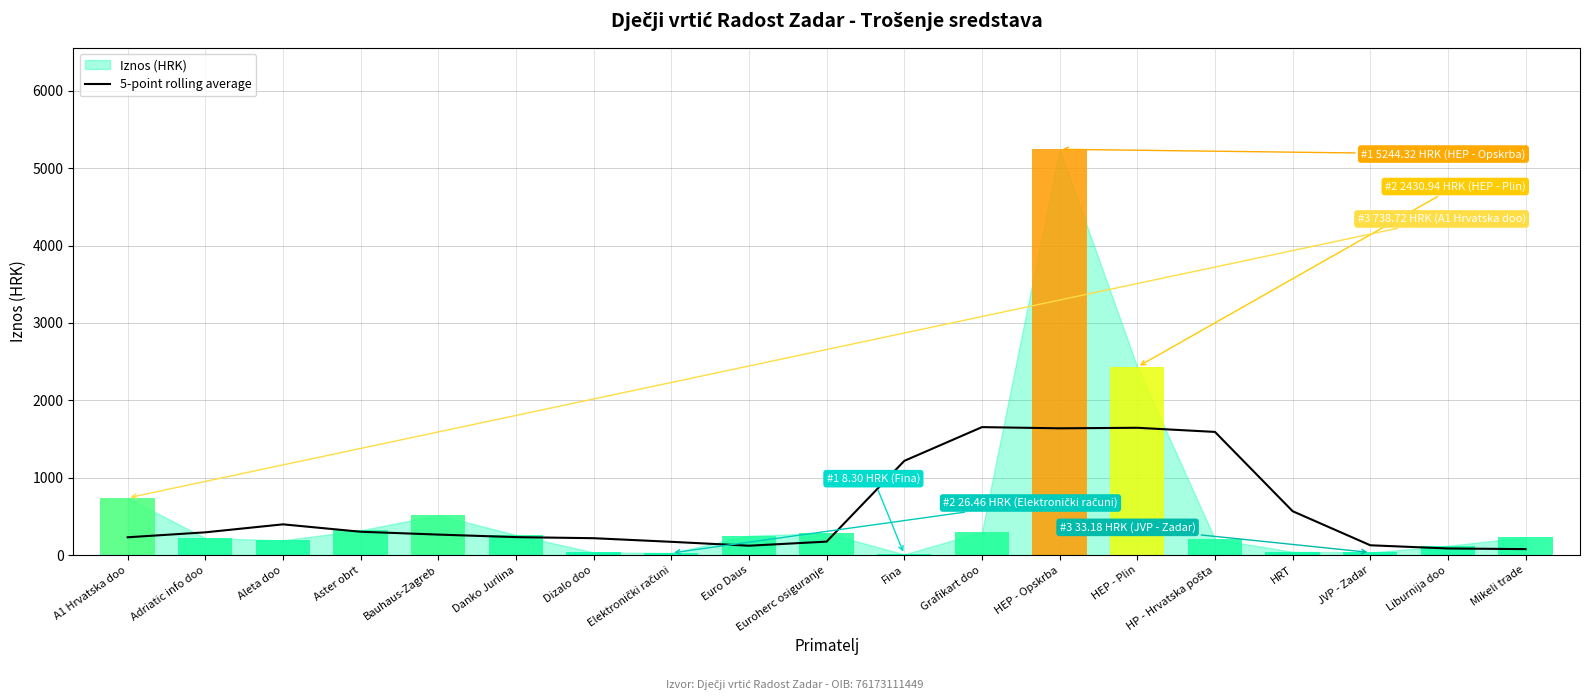

Where is the data nearest to the value 864?

HRT